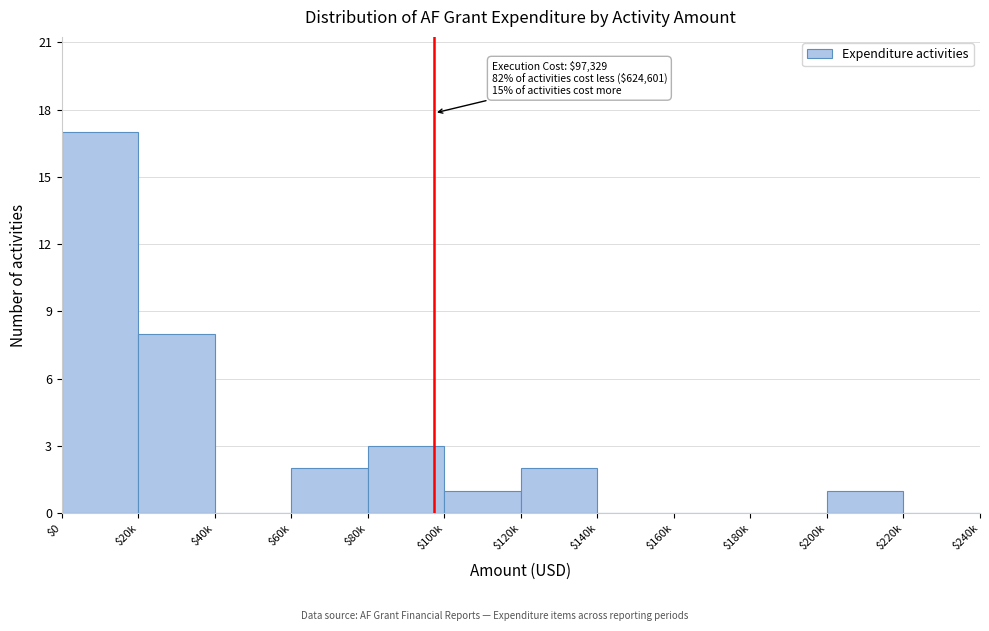

What is the greatest value displayed?

17